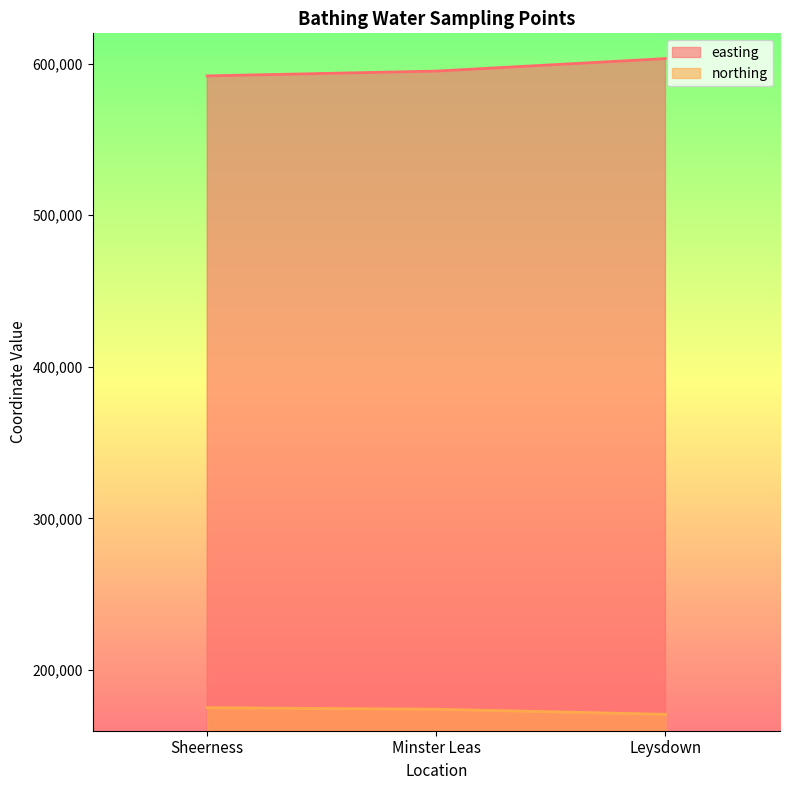

At which label does northing first exceed 174170?

Sheerness